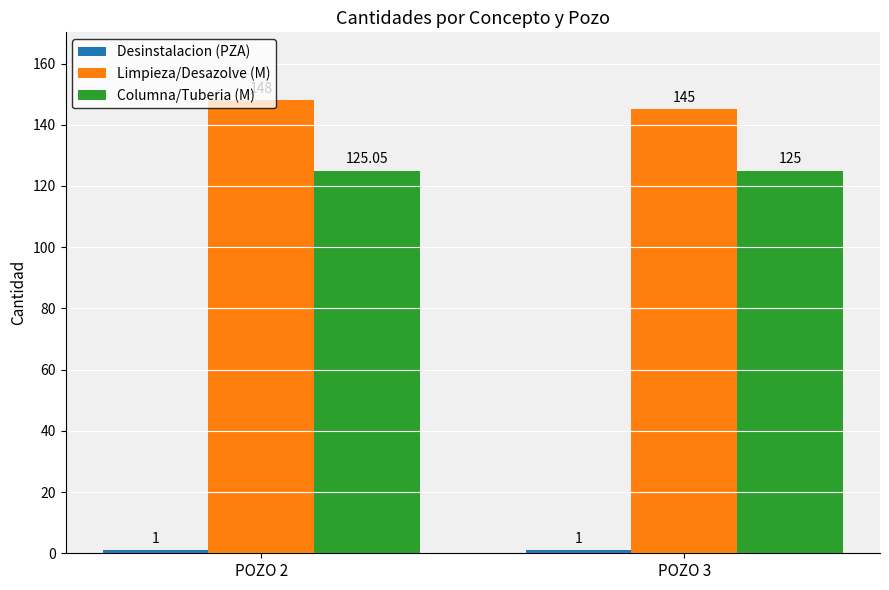

What is the difference between the Limpieza/Desazolve (M) values at POZO 3 and POZO 2?

3.0